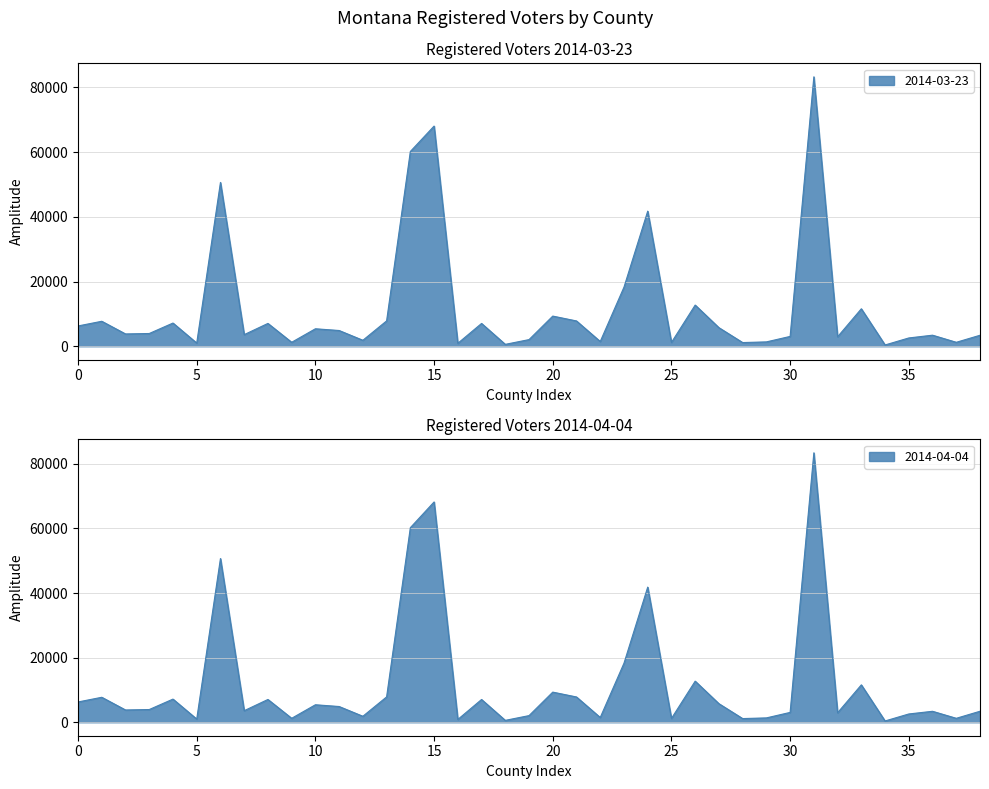

Reading left to right, extract all data points from this chart.

2014-03-23: 6273	7720	3804	3941	7173	991	50624	3591	7057	1227	5401	4865	1848	7838	60188	68042	911	7049	587	2055	9322	7820	1468	18256	41749	1177	12727	5743	1143	1347	3039	83264	2929	11579	398	2565	3420	1224	3398
2014-04-04: 6280	7732	3801	3938	7170	990	50688	3579	7056	1226	5414	4871	1853	7850	60238	68203	865	7048	586	2057	9331	7827	1473	18272	41838	1177	12724	5750	1139	1348	3049	83418	2942	11577	398	2565	3394	1223	3409